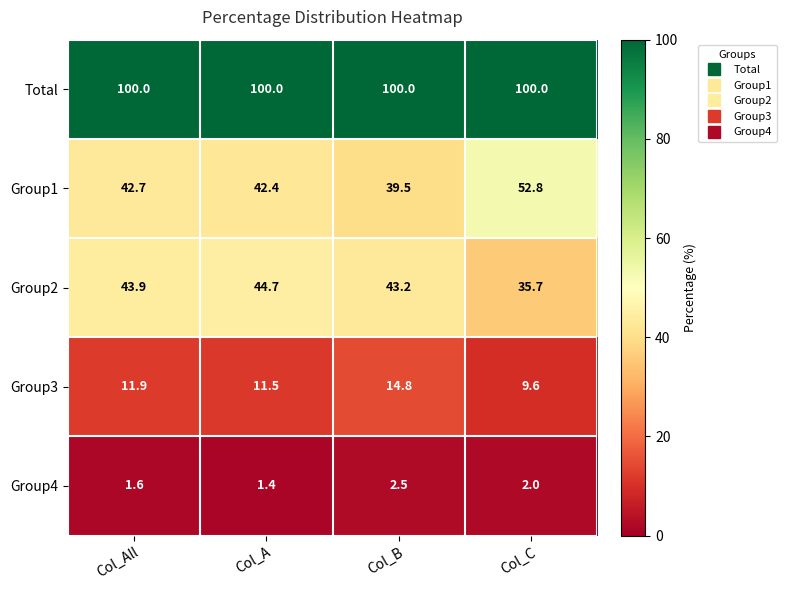

Is it true that Group3 equals 21.5 at Col_B?

False